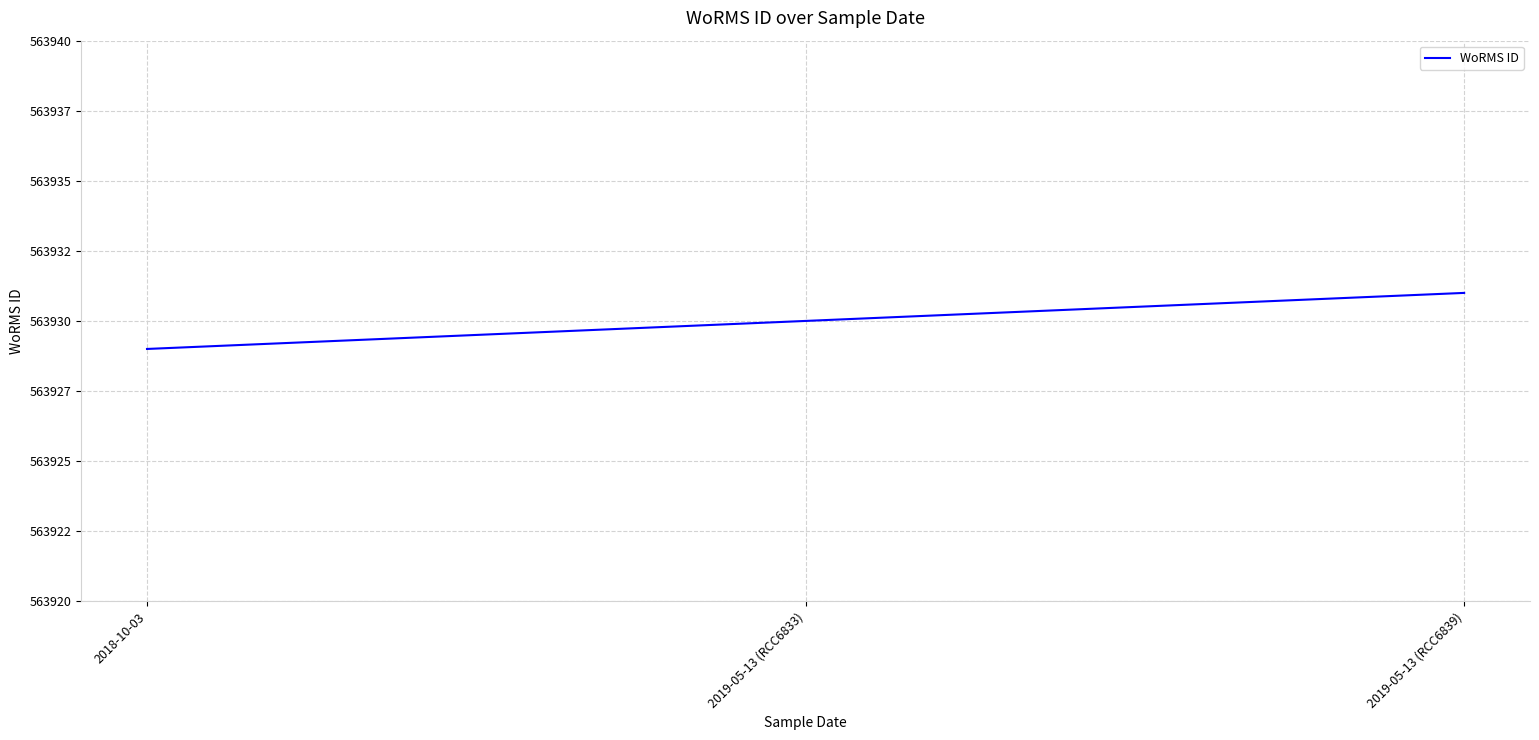

Is this an area chart (filled region under the line)?

No